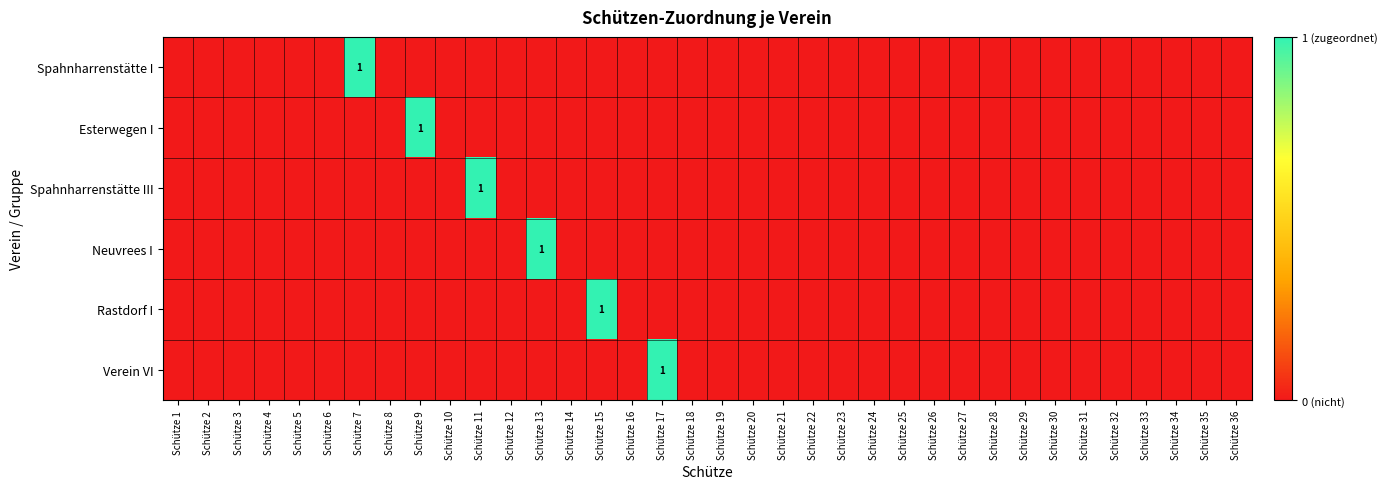

What is the maximum value shown in the chart?

1